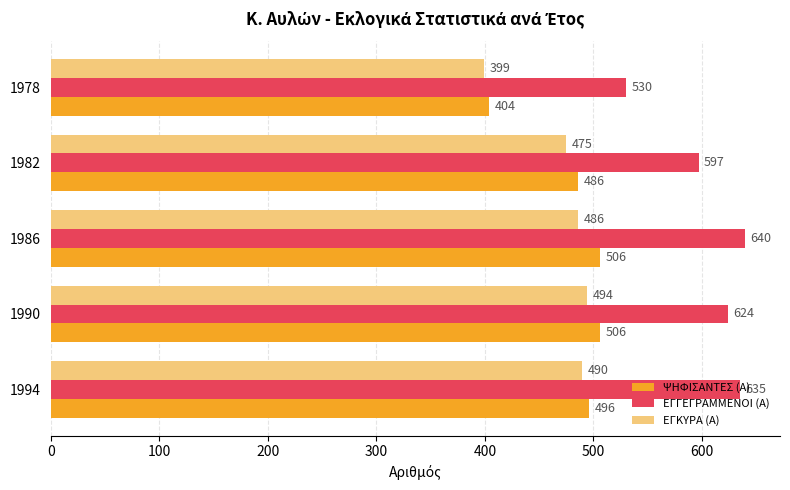

What is the difference between the highest and lowest values at 1990?

130